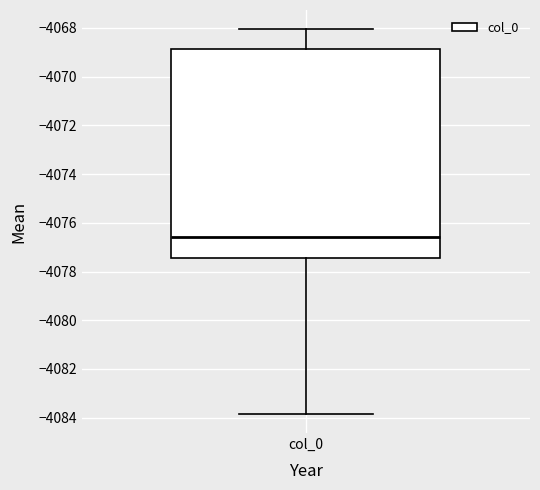

Transcribe this box plot: give where the median line is, the range the box spans, and where the two whiskers end, as read against the y-axis. The values are not printed on the chart, so give them approximately, as read against the axis.

median -4076.6, box -4077.4 to -4068.8, whiskers -4083.8 to -4068.0